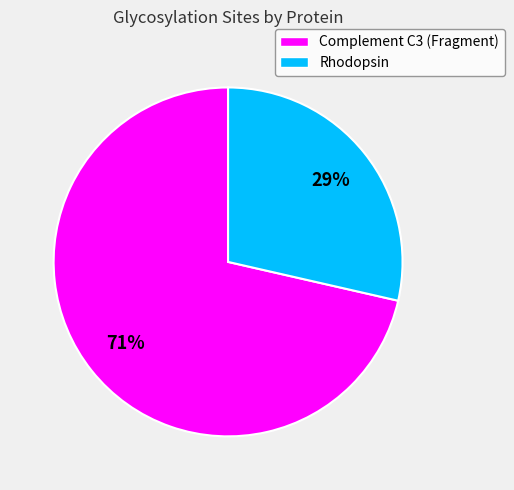

Is it true that Complement C3 (Fragment) is 71% of the pie?

True